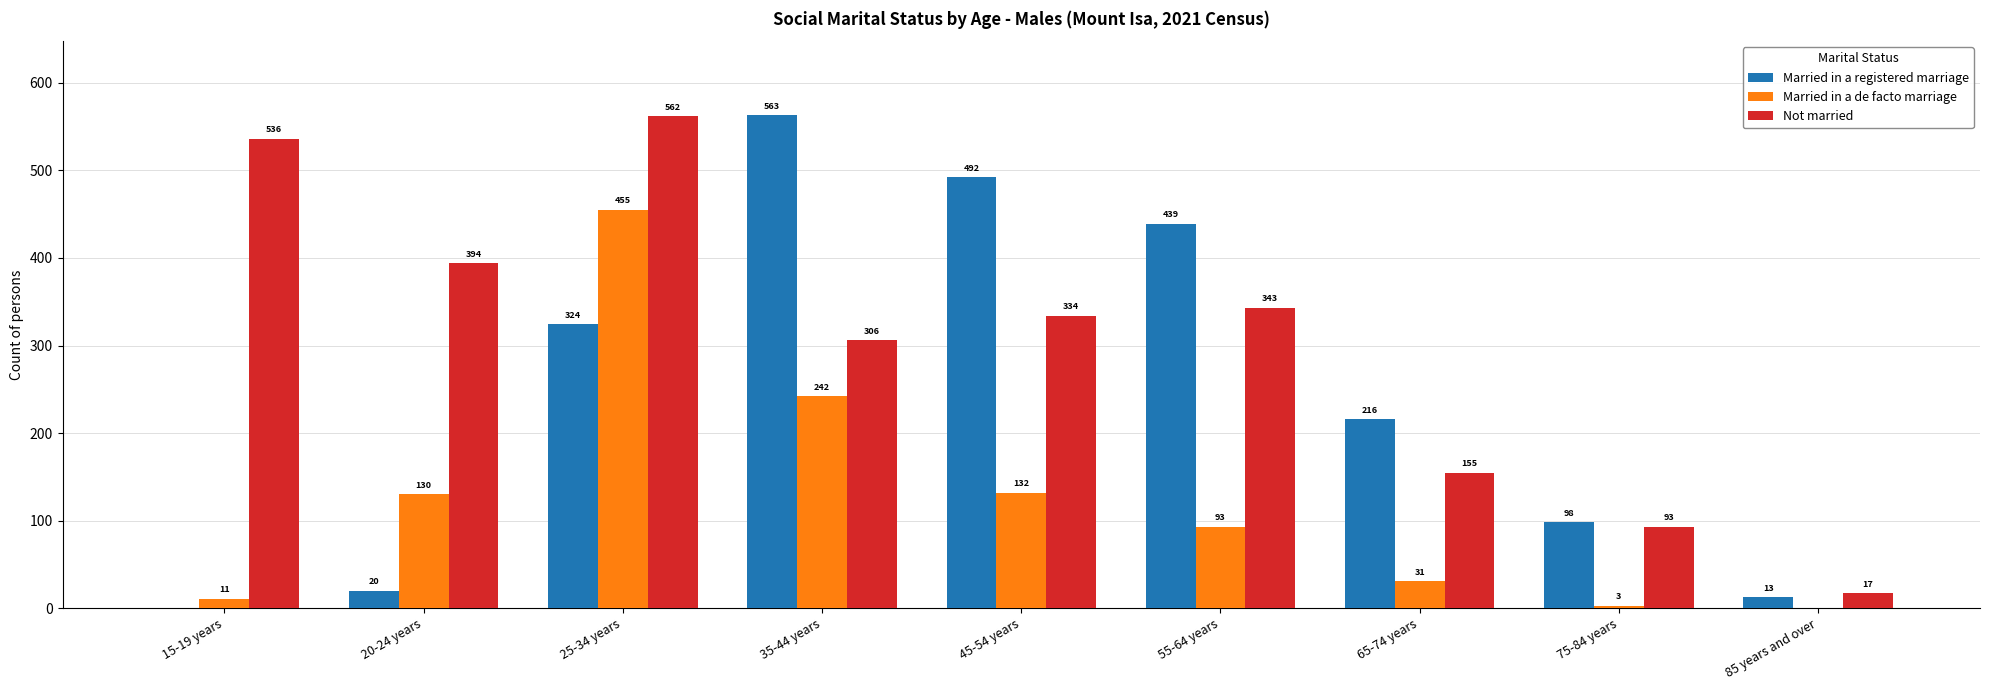

Reading right to left, transcribe all the data shown in this chart.

Married in a registered marriage: 13	98	216	439	492	563	324	20	0
Married in a de facto marriage: 0	3	31	93	132	242	455	130	11
Not married: 17	93	155	343	334	306	562	394	536